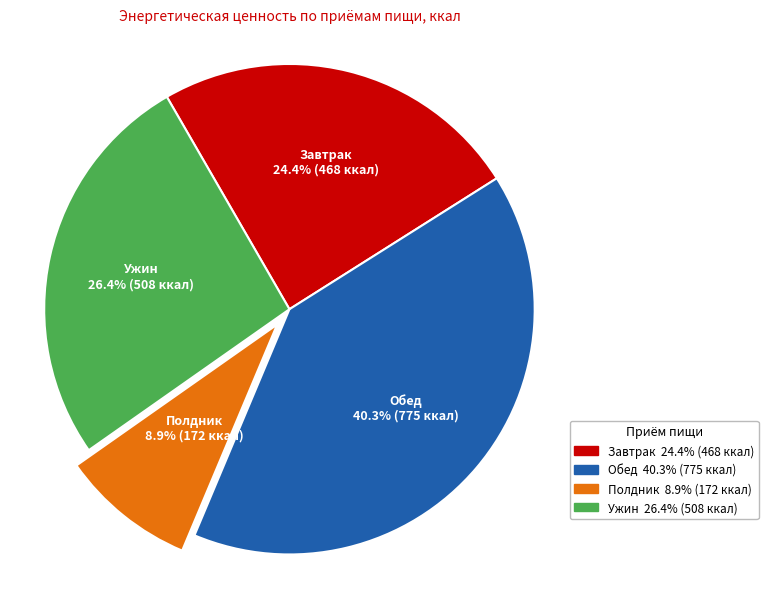

Which category has the smallest portion of the pie?

Полдник